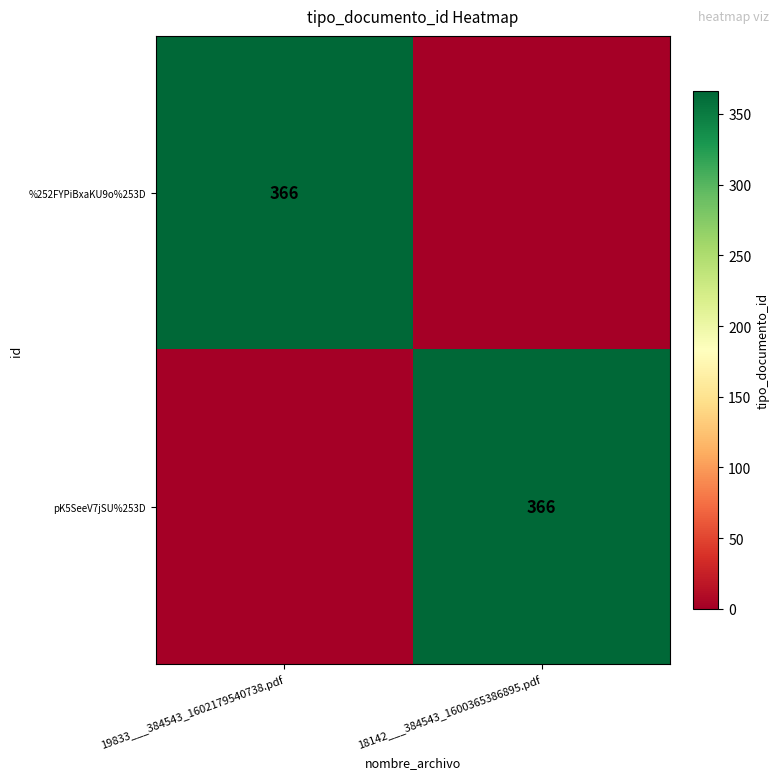

The pK5SeeV7jSU%253D series shows 508 at 18142___384543_1600365386895.pdf. True or false?

False